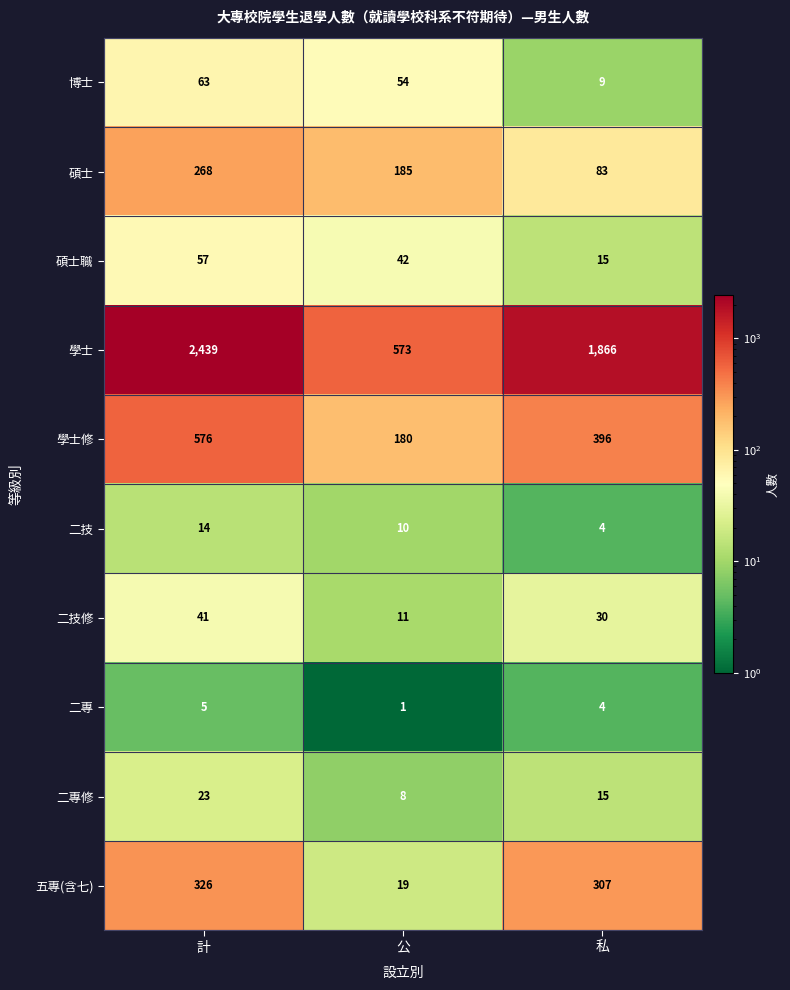

How many data points in 碩士 are less than 185?

1